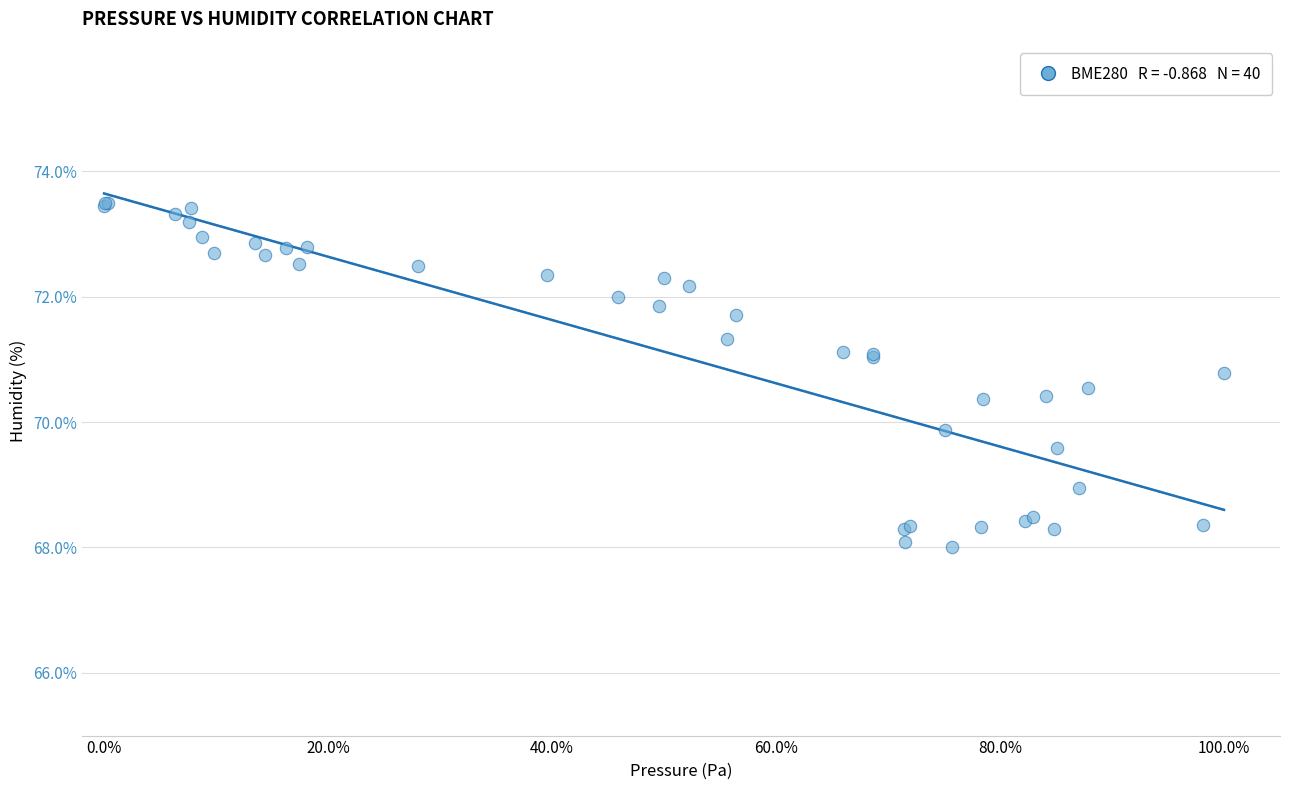

What Y value in the scatter plot is closest to 70?

69.9